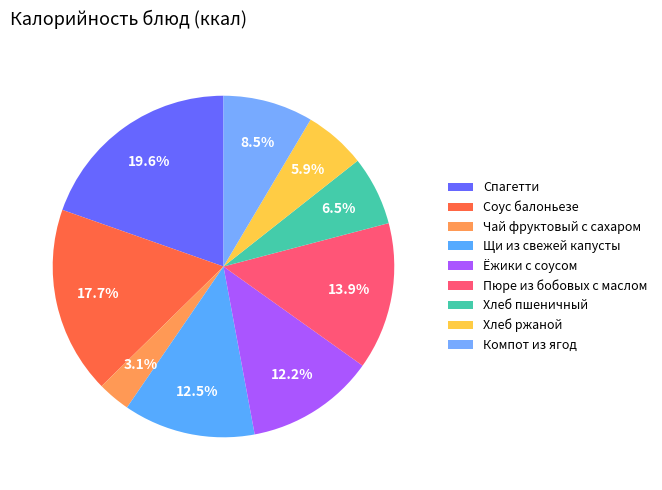

Combined, do Соус балоньезе and Щи из свежей капусты account for over 50%?

No